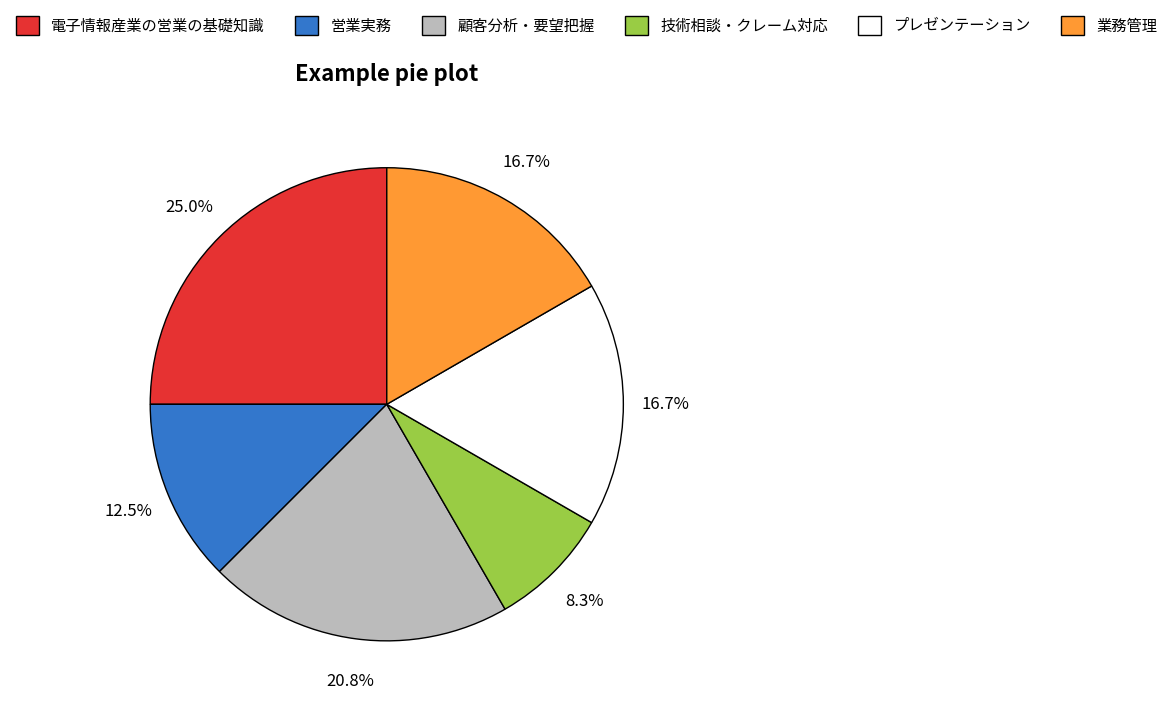

What is the ratio of the value at 電子情報産業の営業の基礎知識 to the value at 技術相談・クレーム対応?

3.0